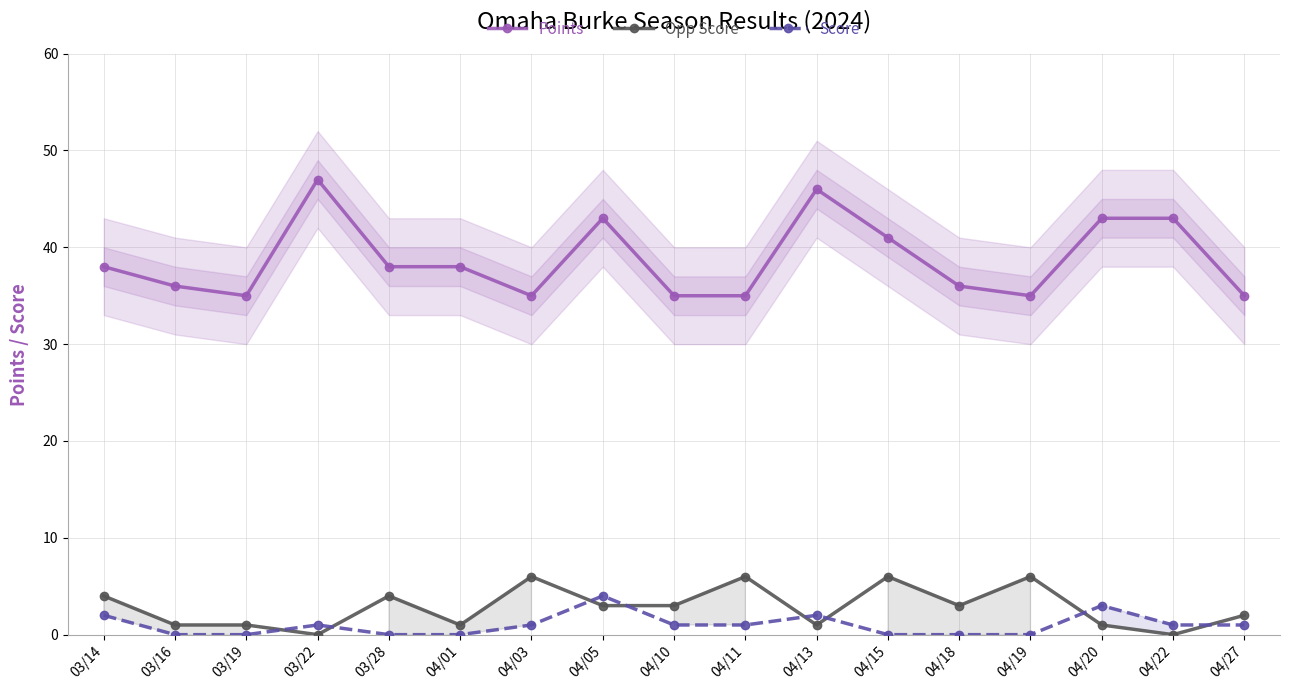

In Points, how many points are lower than both neighbors (excluding endpoints)?

3